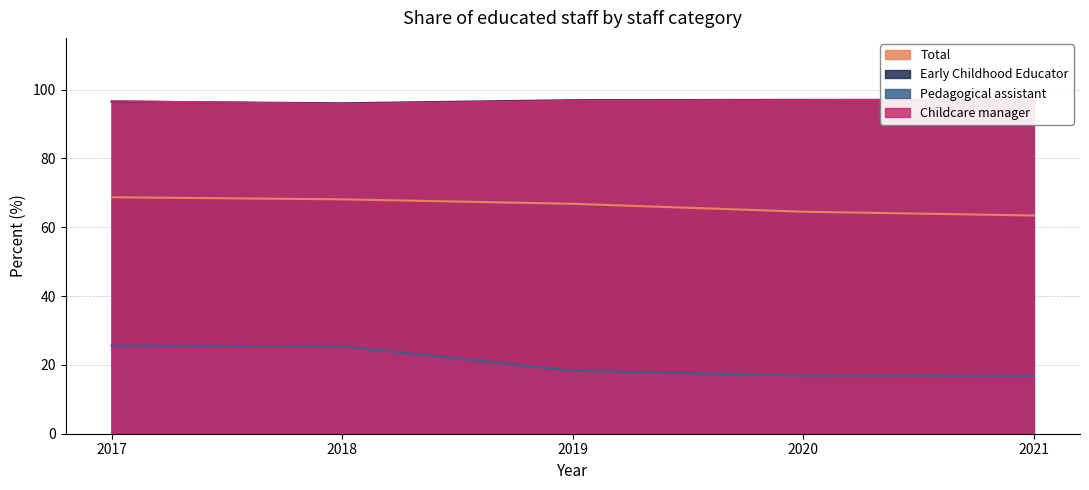

True or false: Pedagogical assistant and Total cross at least once.

False